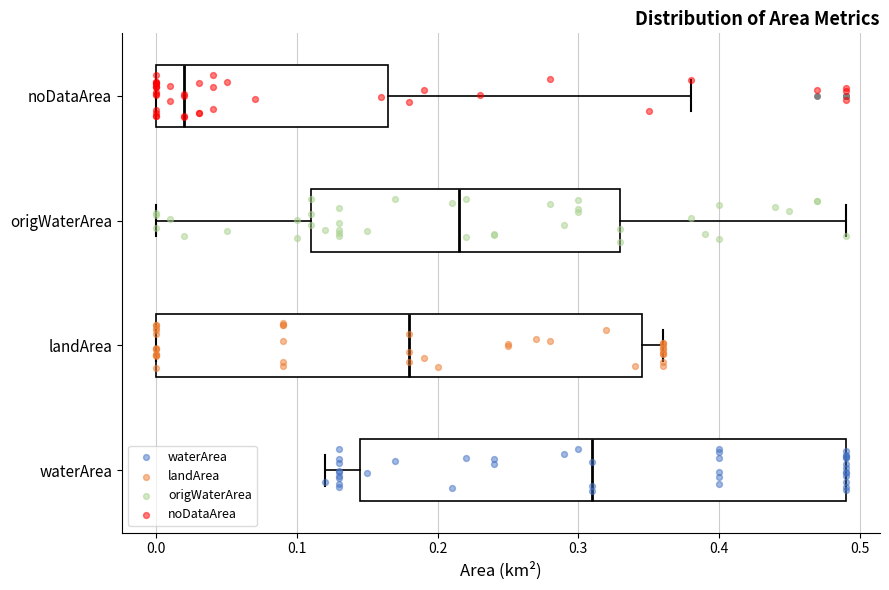

Where does the left whisker of the box for waterArea end on the x-axis? The values are not printed on the chart, so give them approximately, as read against the axis.

0.12